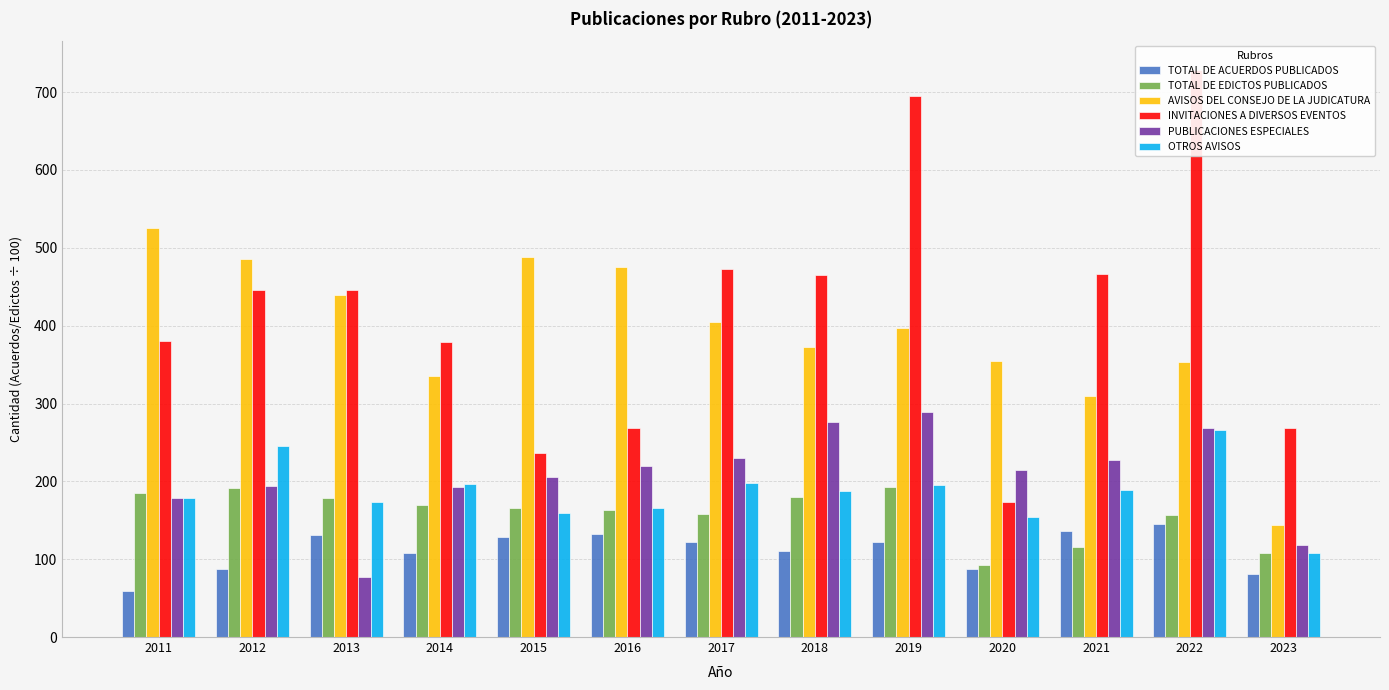

How many distinct data groups are displayed?

6